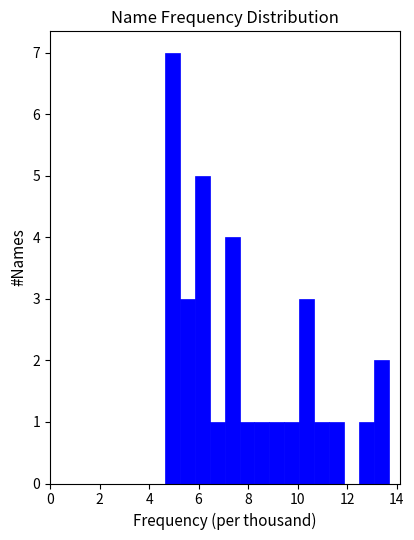

Read against the x-axis, roughly where is the centre of the tallest bar?

5.0